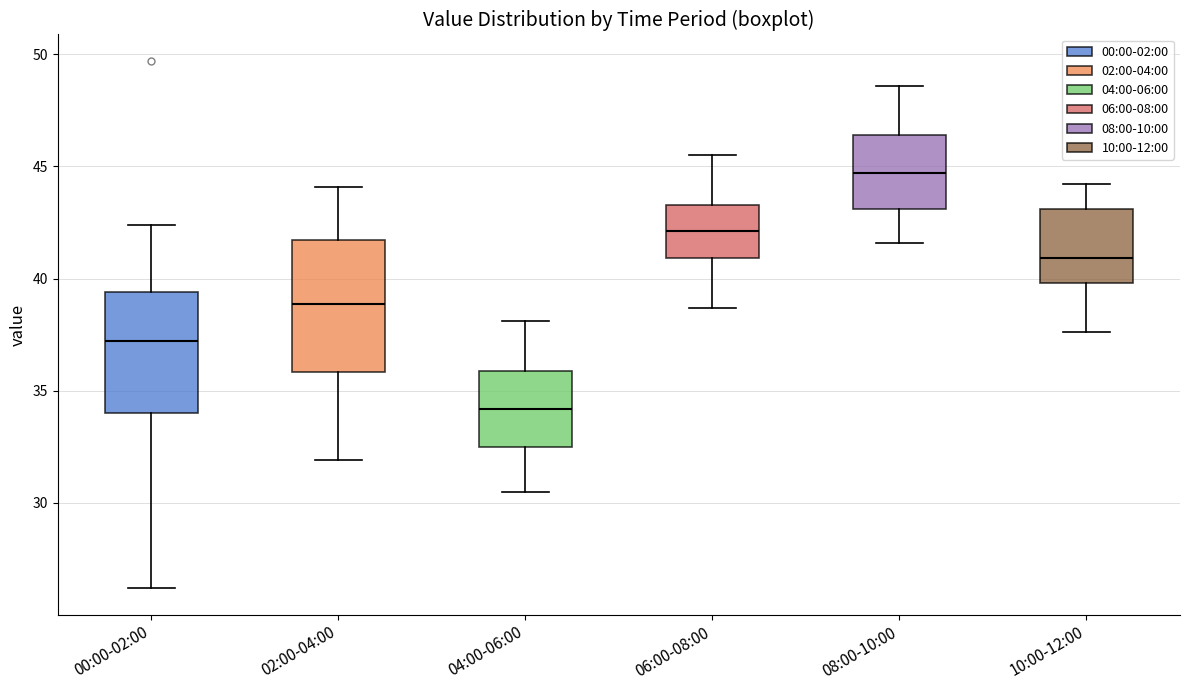

Reading left to right, read every box against the y-axis: the position of its median line, the range the box covers, and the ends of its whiskers. The values are not printed on the chart, so give them approximately, as read against the axis.

00:00-02:00: median 37.0, box 34.0 to 39.5, whiskers 26.0 to 42.5
02:00-04:00: median 39.0, box 36.0 to 41.5, whiskers 32.0 to 44.0
04:00-06:00: median 34.0, box 32.5 to 36.0, whiskers 30.5 to 38.0
06:00-08:00: median 42.0, box 41.0 to 43.5, whiskers 38.5 to 45.5
08:00-10:00: median 44.5, box 43.0 to 46.5, whiskers 41.5 to 48.5
10:00-12:00: median 41.0, box 40.0 to 43.0, whiskers 37.5 to 44.0